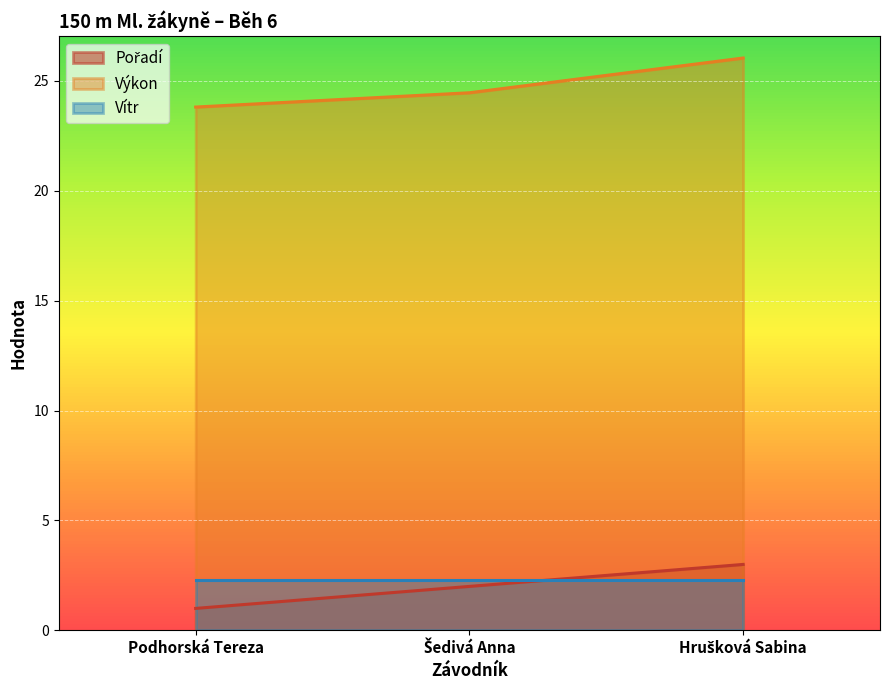

Which series has the widest spread of values?

Výkon